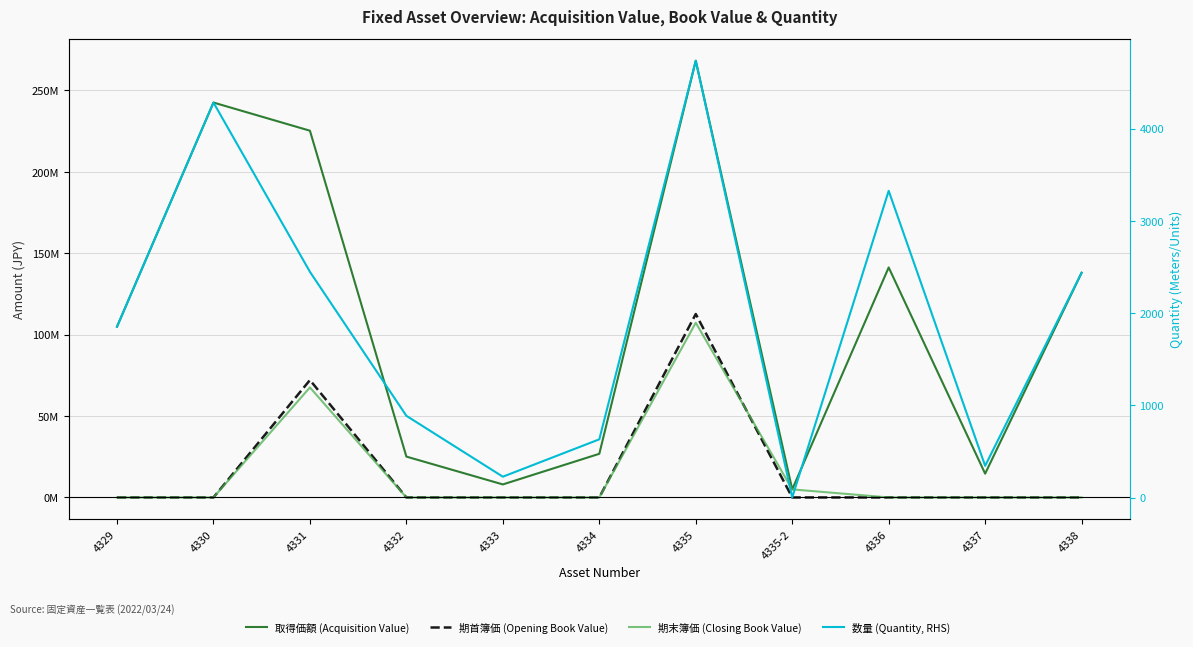

The value of 期末簿価 (Closing Book Value) at 4334 is 0.3. True or false?

False